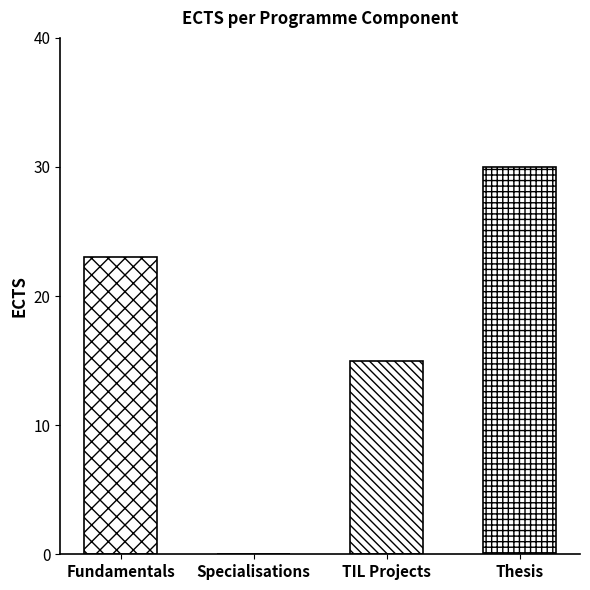

Which has a higher value, Specialisations or Fundamentals?

Fundamentals